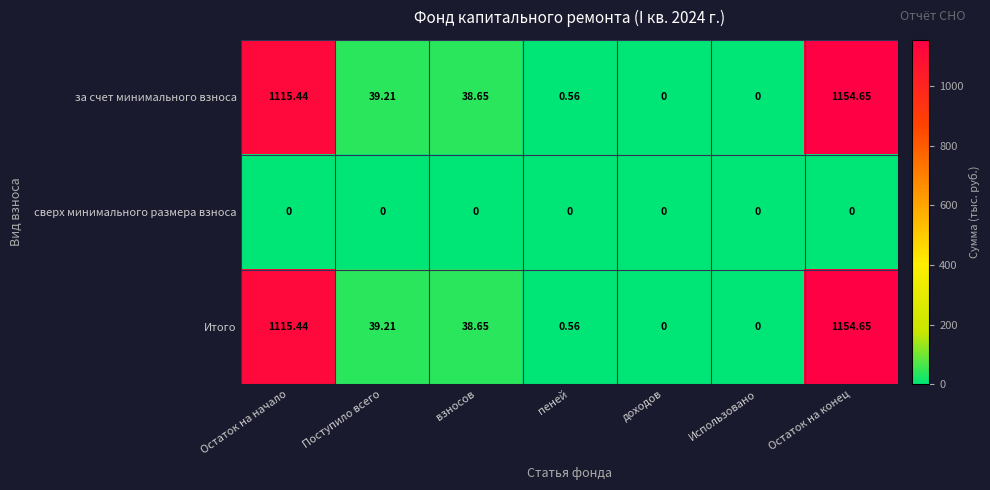

Where is за счет минимального взноса nearest to the value 577?

Поступило всего